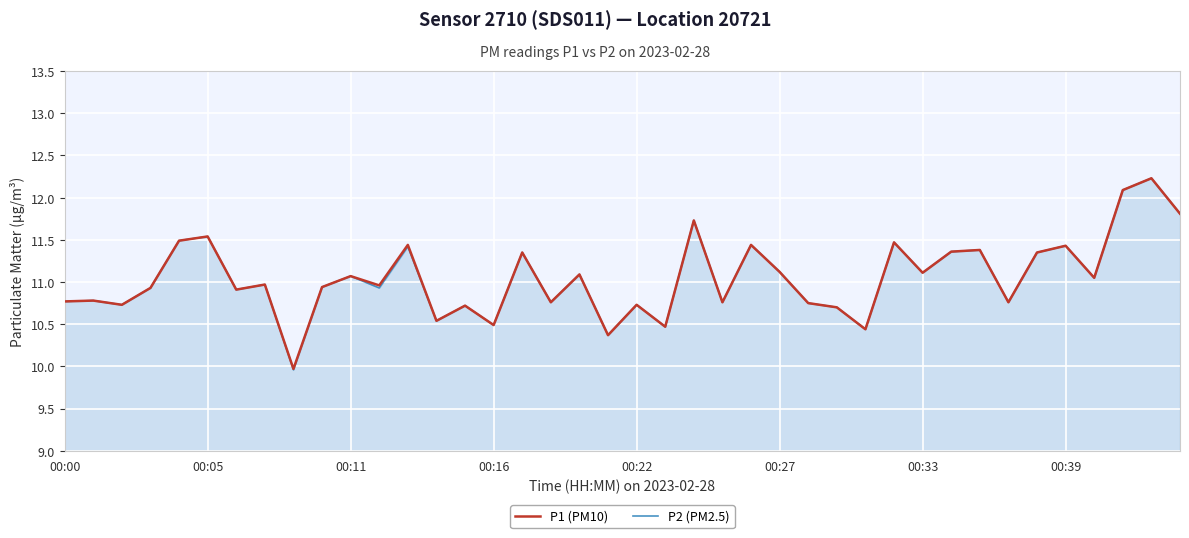

Which series has the widest spread of values?

P2 (PM2.5)